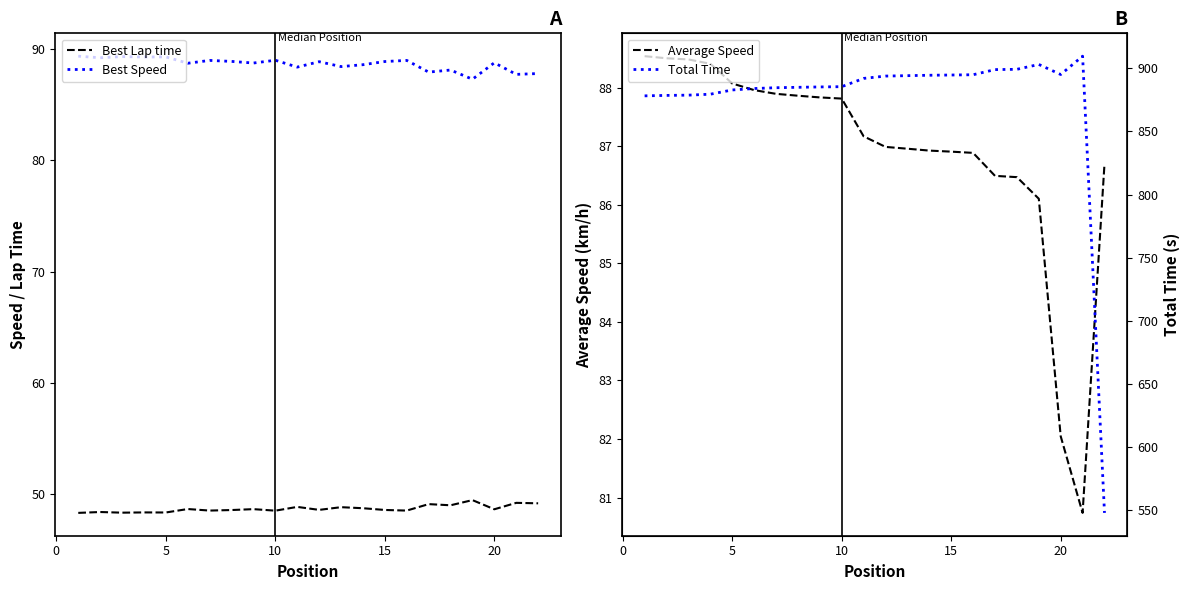

True or false: Best Speed and Best Lap time intersect in this chart.

False